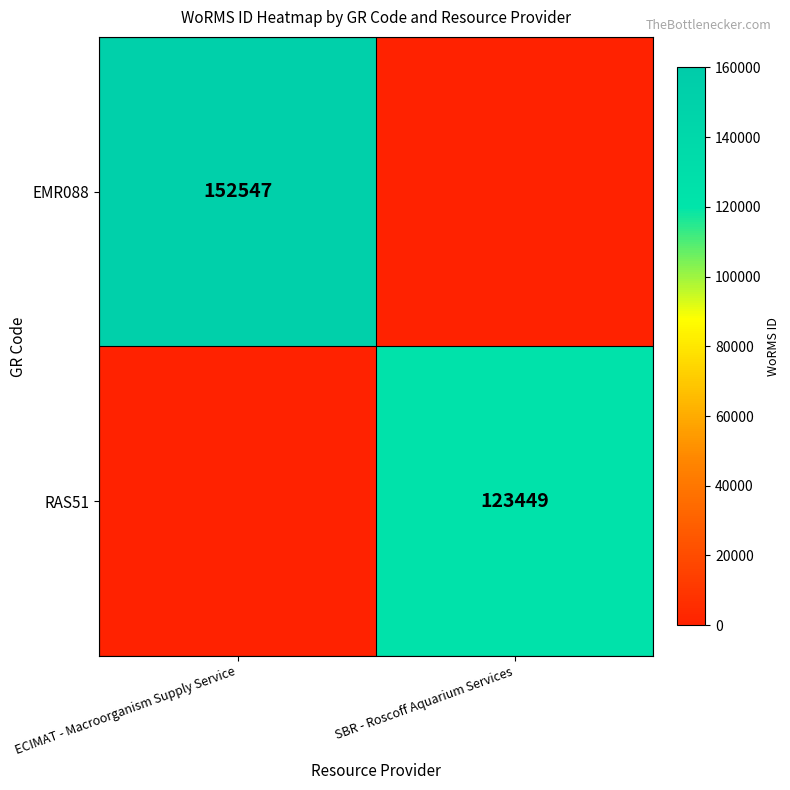

Is it true that EMR088 equals 152547 at ECIMAT - Macroorganism Supply Service?

True